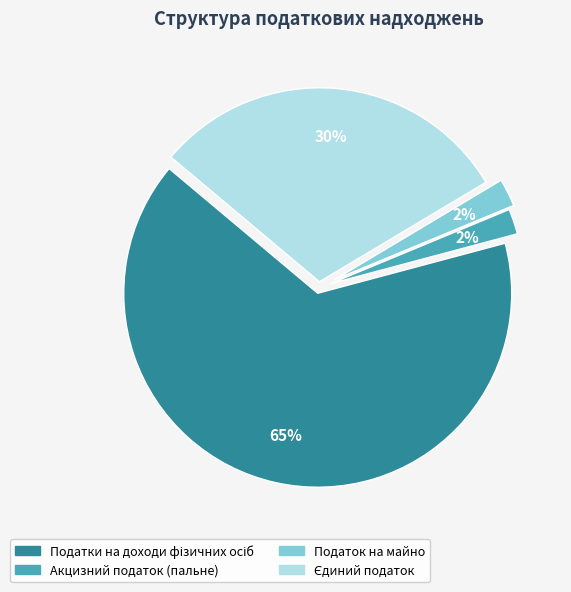

Is it true that Податок на майно is 2% of the pie?

True